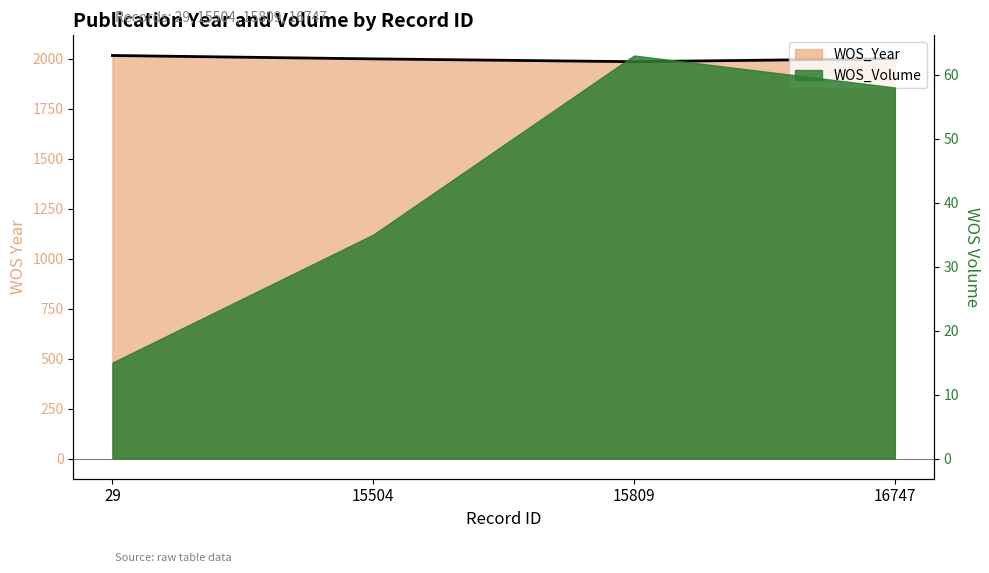

Reading left to right, what are all the values shown in this chart?

2017	2000	1986	2001